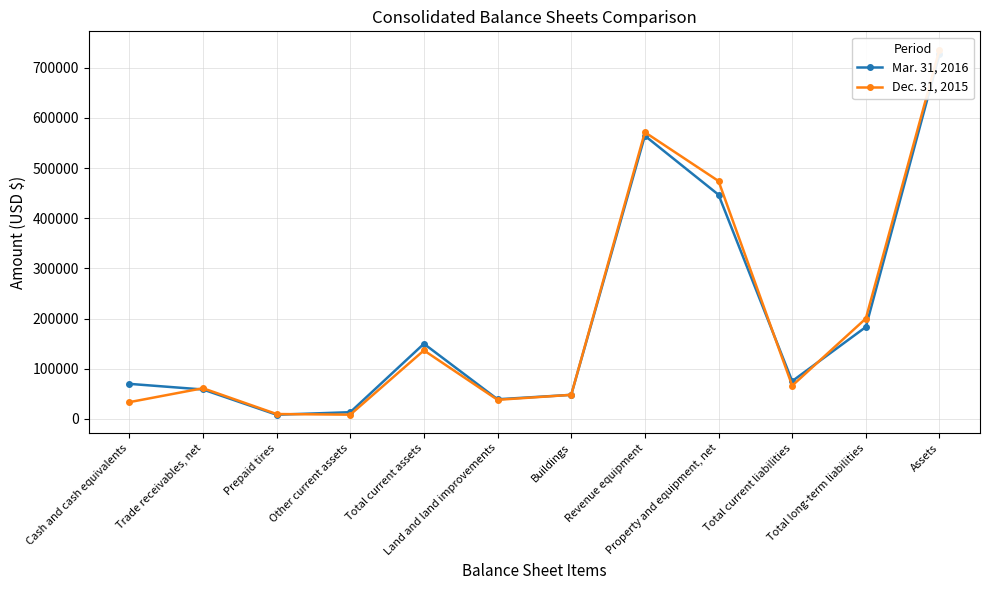

What is the average value of the Dec. 31, 2015 series?

198478